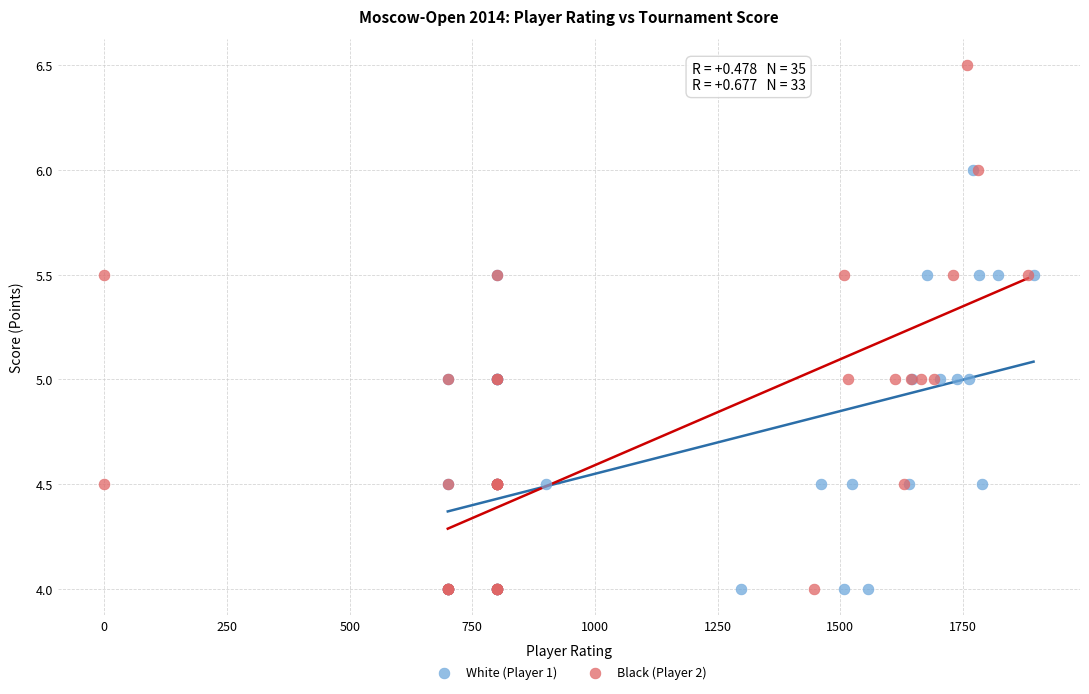

Which series has the widest spread of Y values?

Black (Player 2)